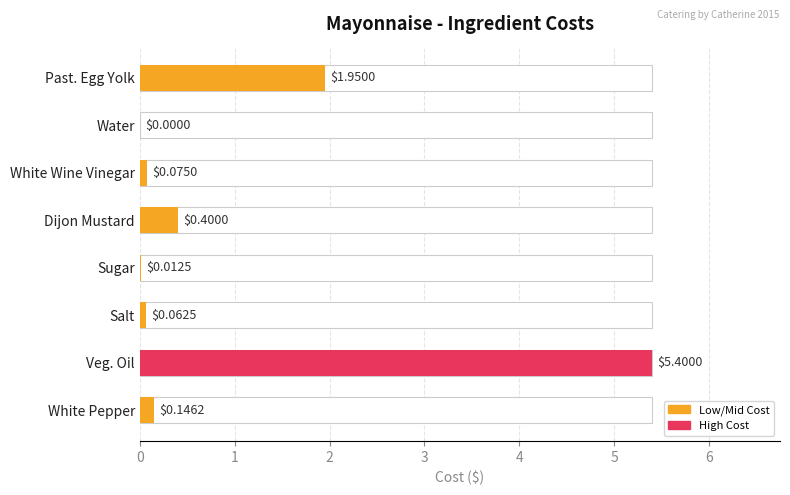

What is the change in value from Past. Egg Yolk to Salt?

-1.9